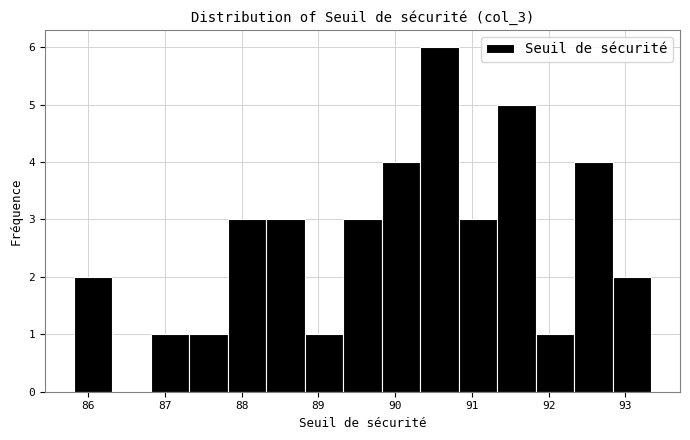

What is the height of the bar covering 92.3 to 92.8 on the x-axis? Neither the bar edges nor the heights are printed on the chart, so give them approximately, as read against the axes.

4